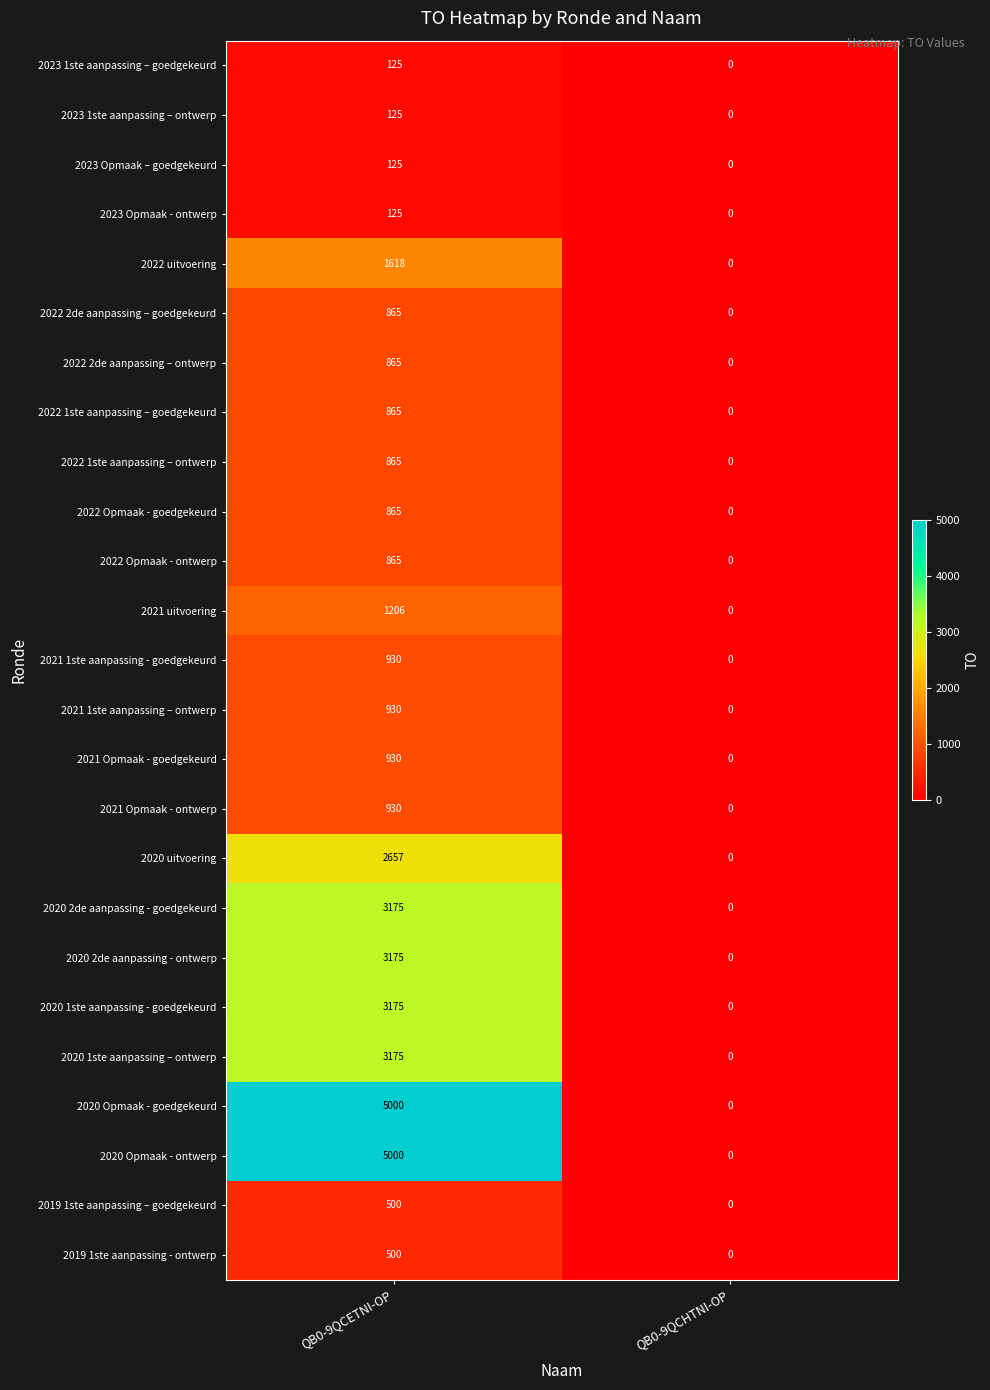

At which label does 2022 2de aanpassing – ontwerp reach its minimum?

QB0-9QCHTNI-OP